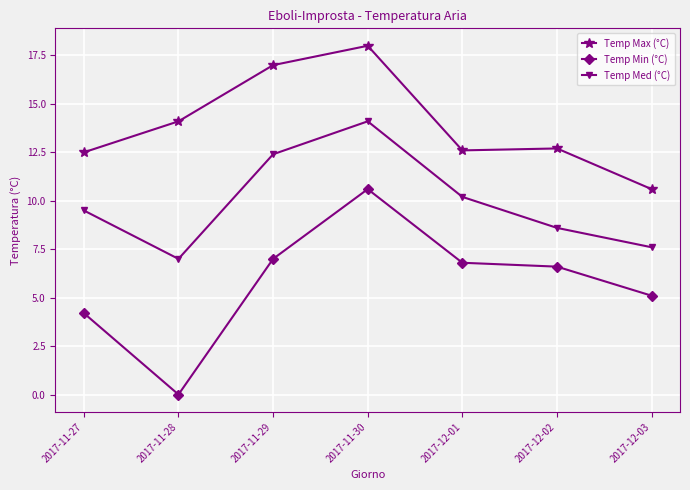

Which category has the highest value in the Temp Min (°C) series?

2017-11-30